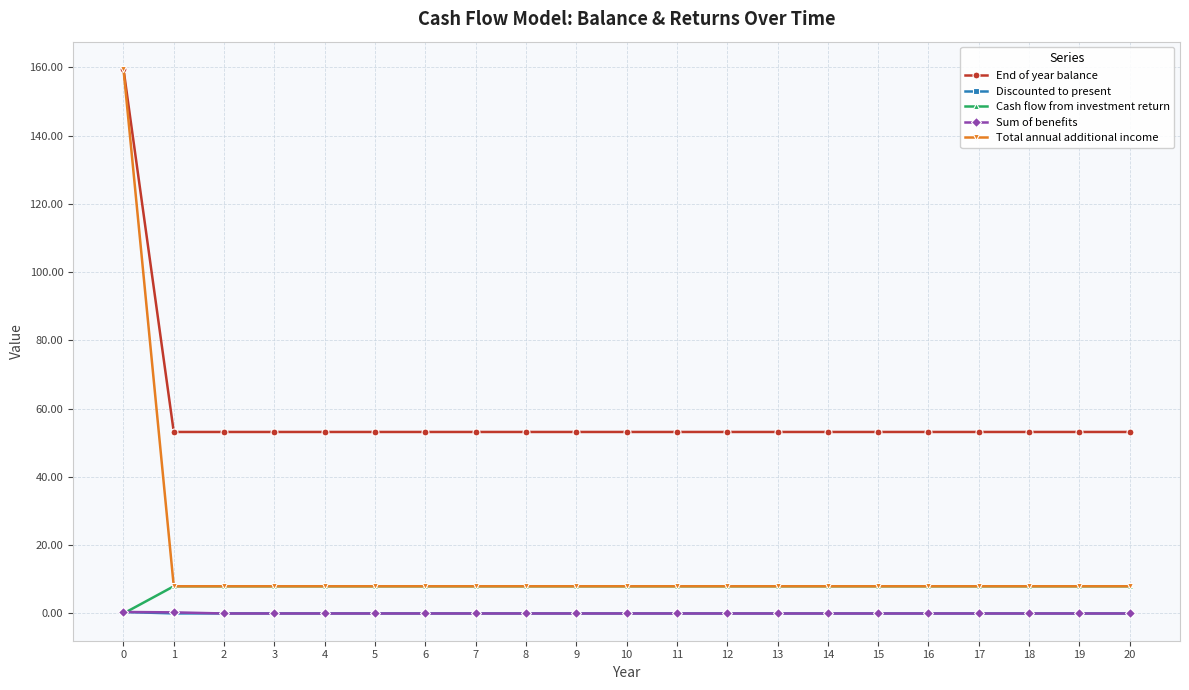

What is the value of the End of year balance point at the 9th from the left?

53.2